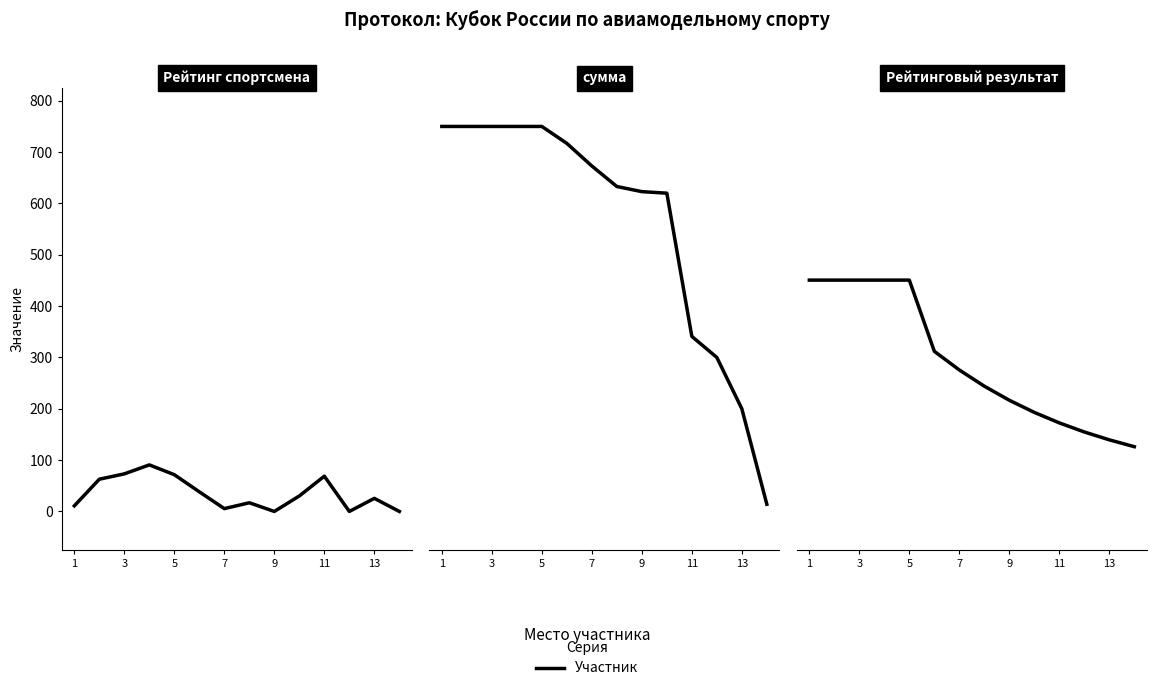

The value of Рейтинг спортсмена at 3 is 73.2. True or false?

True